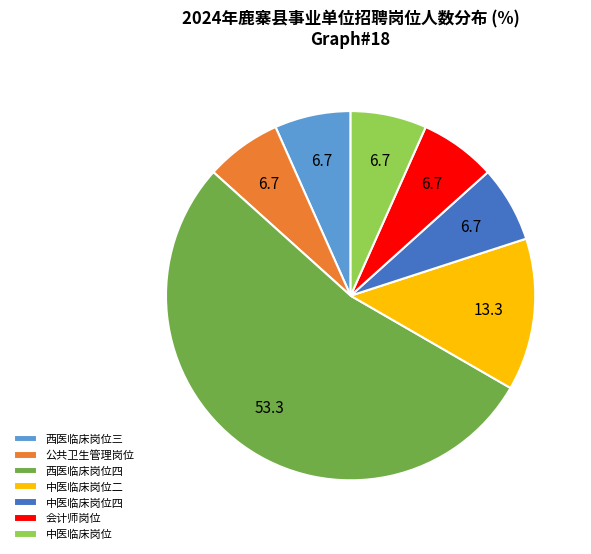

Which category has the biggest portion of the pie?

西医临床岗位四